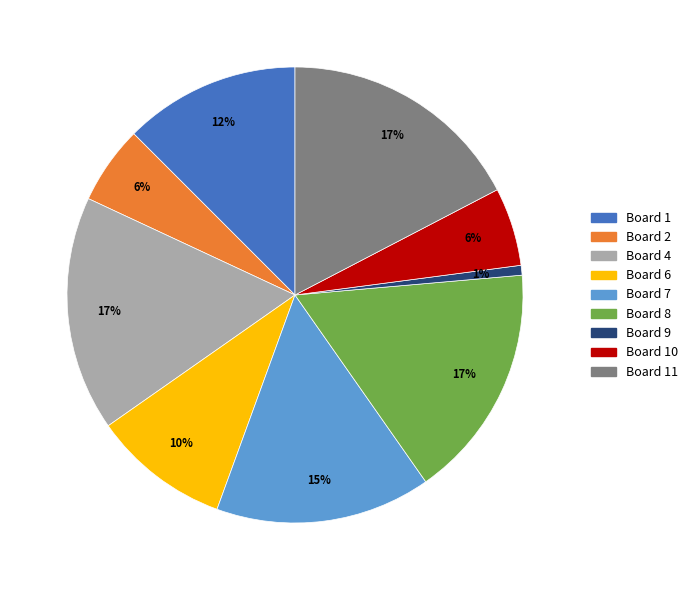

Do Board 2 and Board 8 together represent more than half of the pie?

No